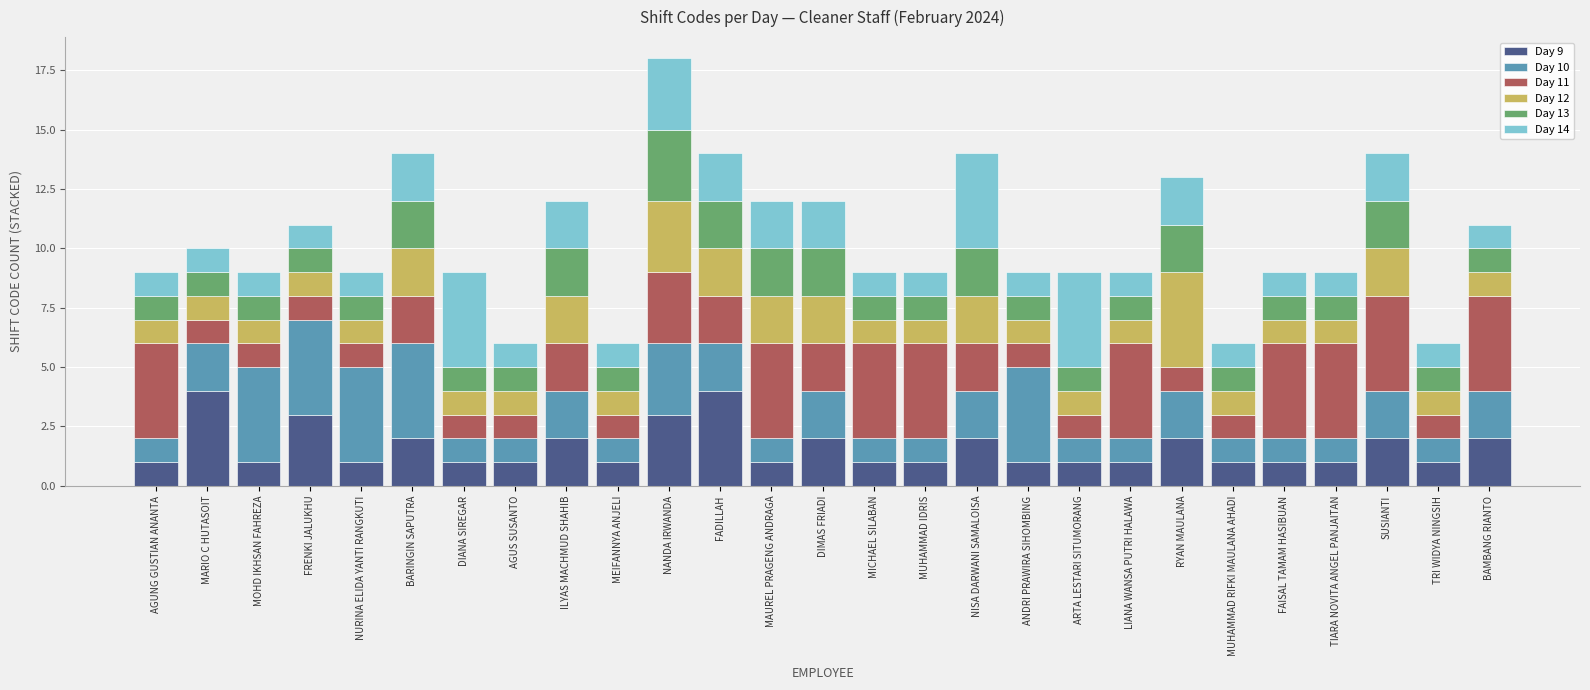

The value of Day 9 at TIARA NOVITA ANGEL PANJAITAN is 1. True or false?

True